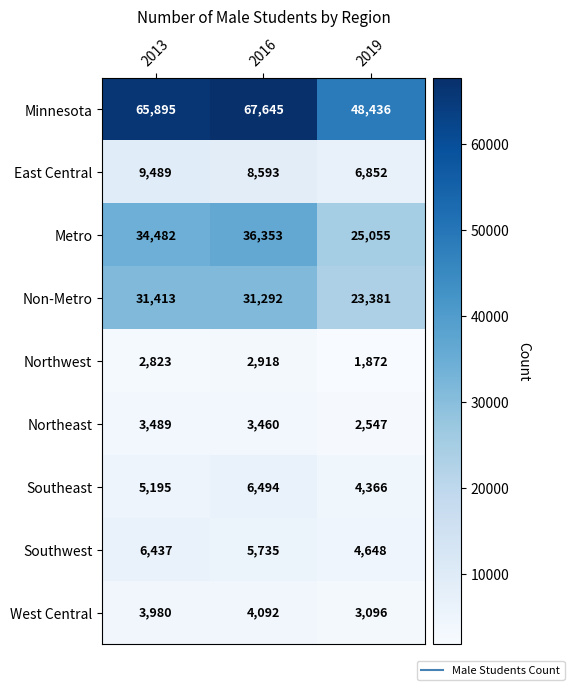

Reading left to right, what are all the values shown in this chart?

Minnesota: 65895	67645	48436
East Central: 9489	8593	6852
Metro: 34482	36353	25055
Non-Metro: 31413	31292	23381
Northwest: 2823	2918	1872
Northeast: 3489	3460	2547
Southeast: 5195	6494	4366
Southwest: 6437	5735	4648
West Central: 3980	4092	3096